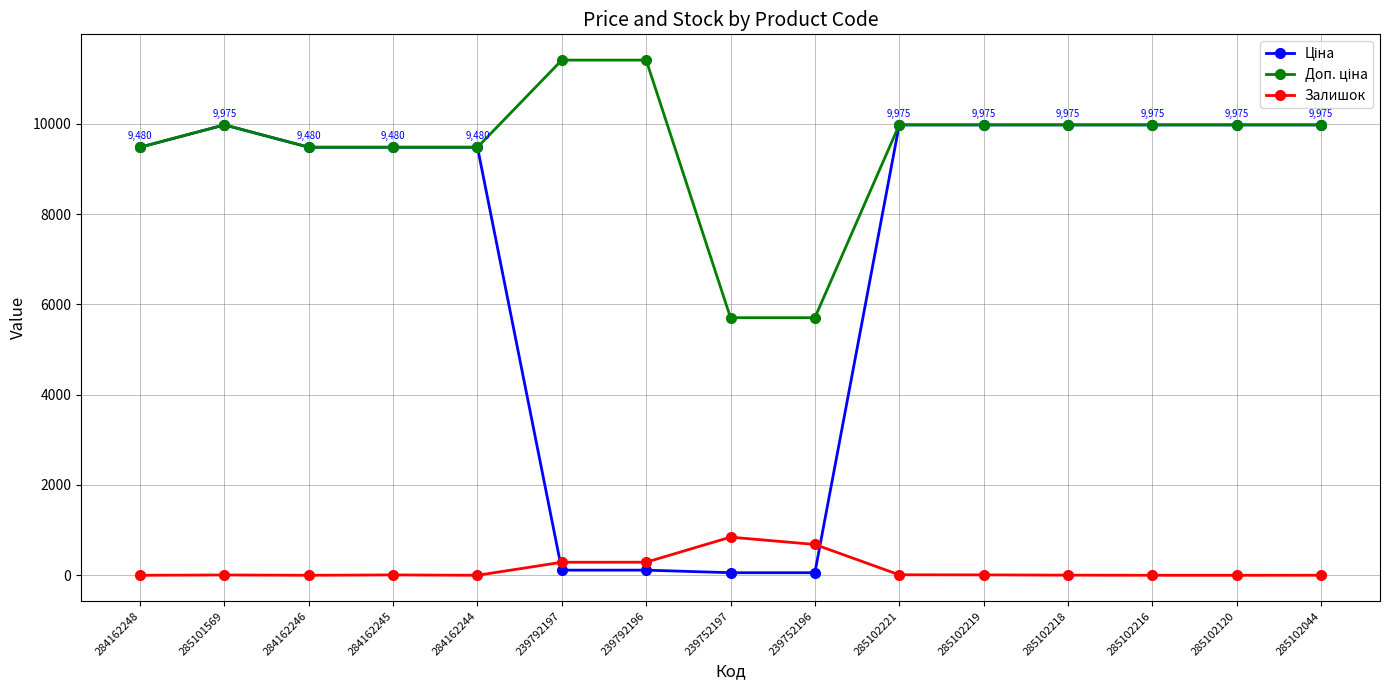

What is the highest value of the Залишок series?

845.0